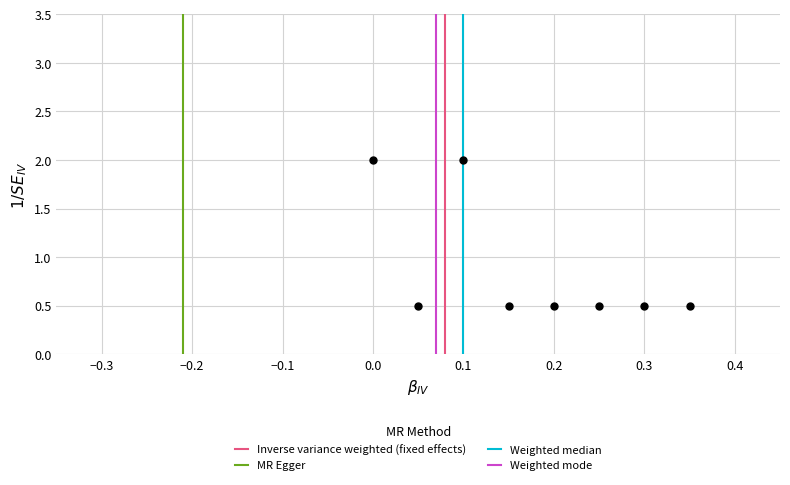

What is the average Y value?

0.9